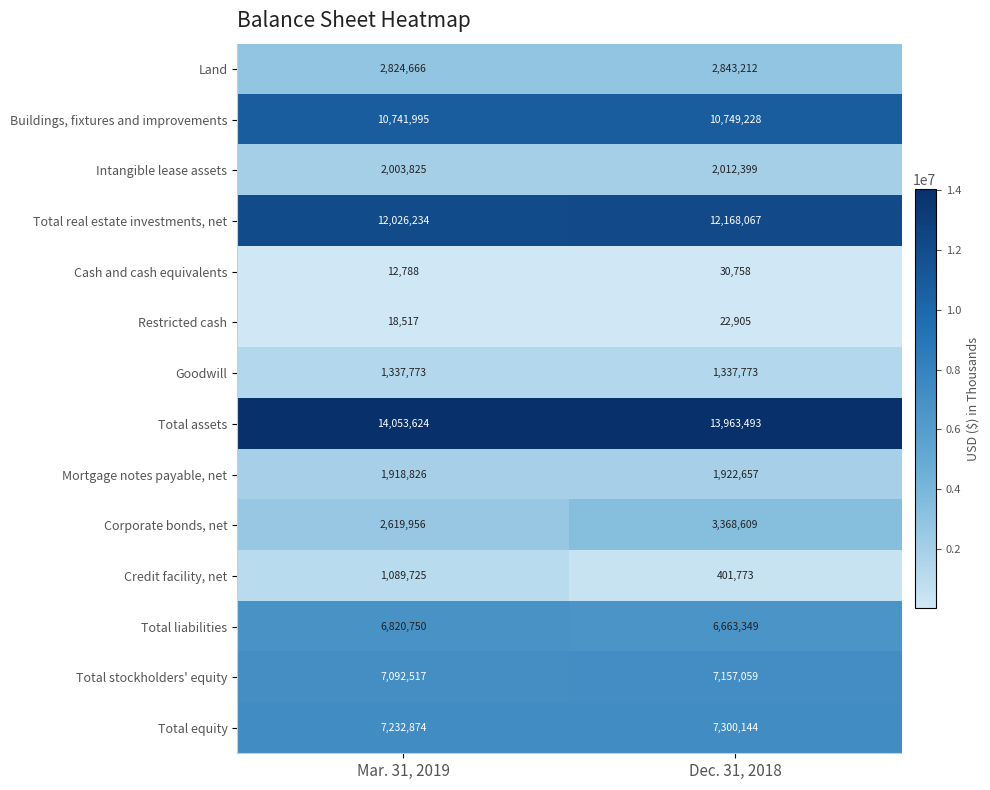

Between Mar. 31, 2019 and Dec. 31, 2018, which series saw the biggest shift?

Corporate bonds, net